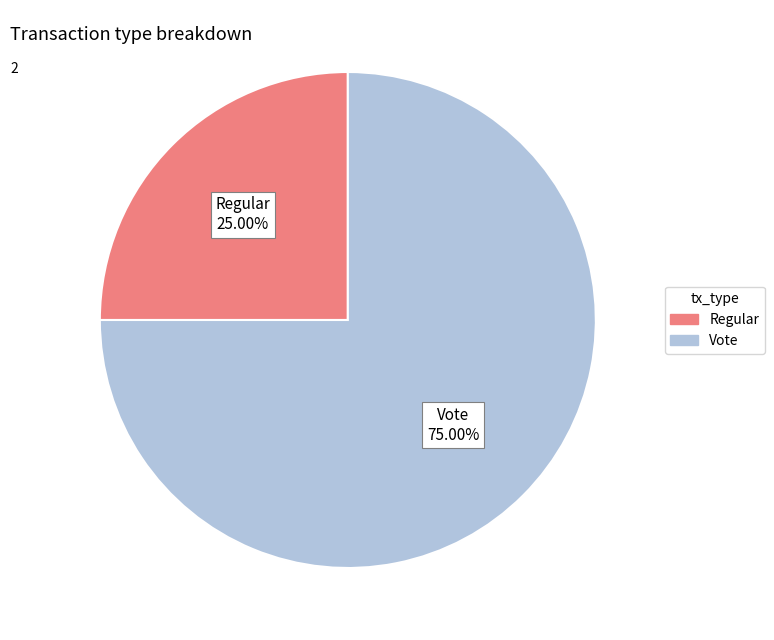

What percentage is the Vote slice, to the nearest percent?

75%